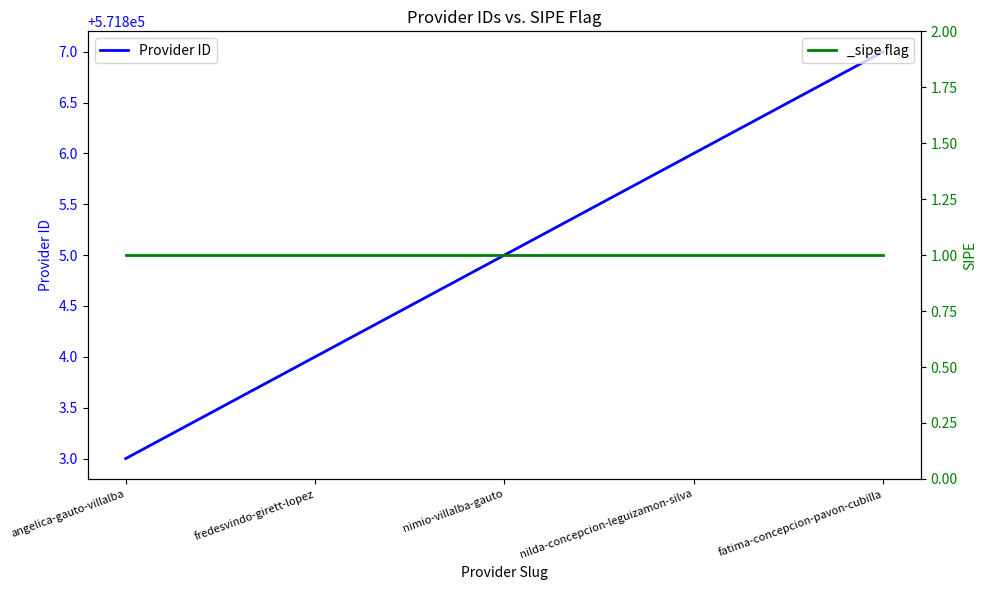

Reading left to right, extract all data points from this chart.

angelica-gauto-villalba=571803	fredesvindo-girett-lopez=571804	nimio-villalba-gauto=571805	nilda-concepcion-leguizamon-silva=571806	fatima-concepcion-pavon-cubilla=571807